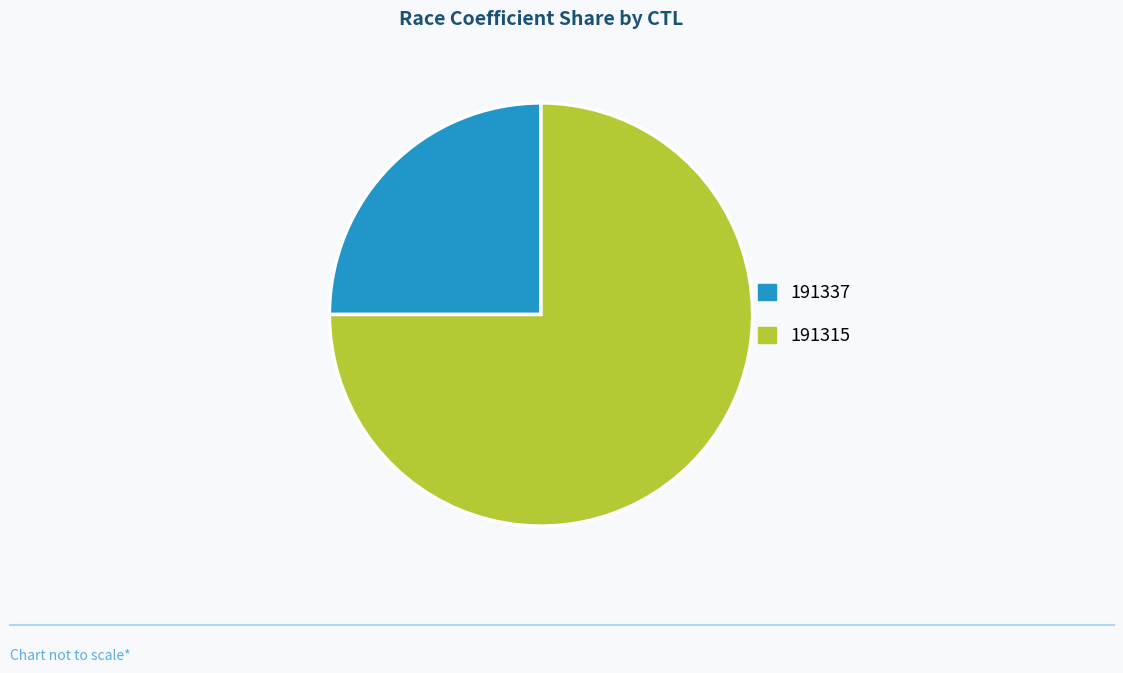

Between 191315 and 191337, which is larger?

191315